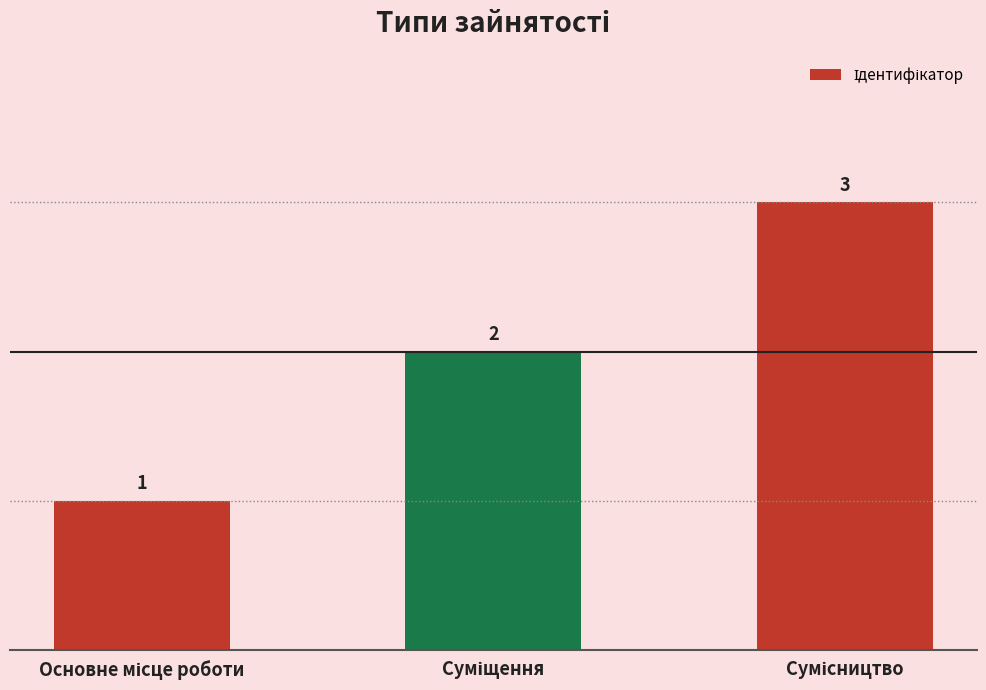

How many bars are there in total?

3